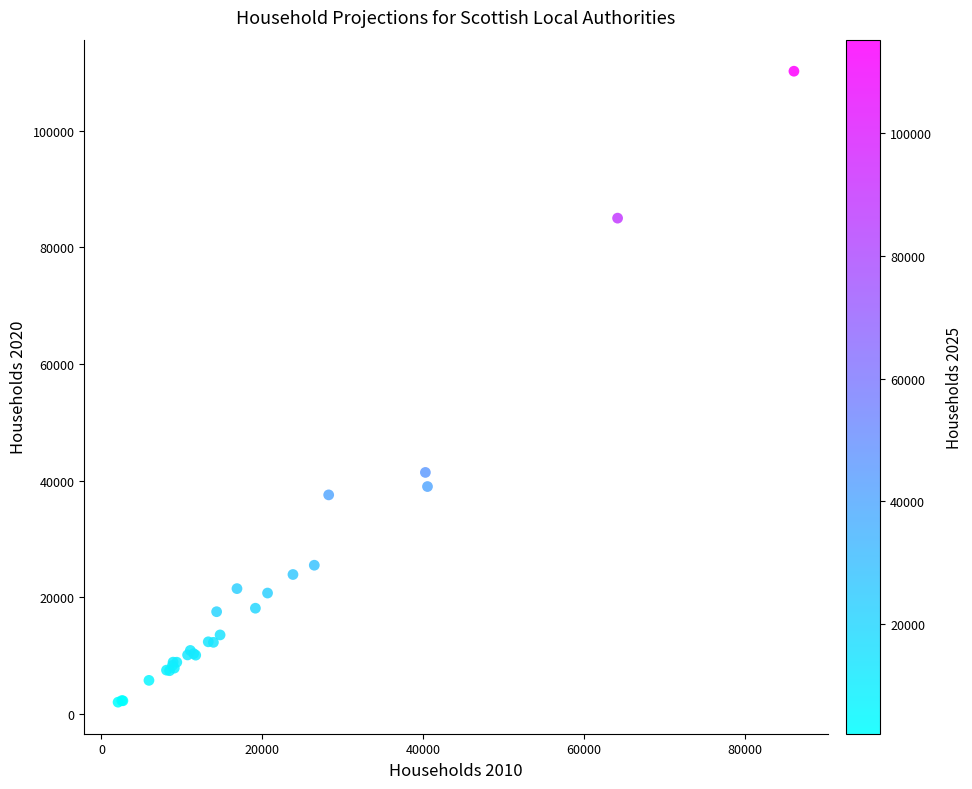

What Y value in the scatter plot is closest to 56130?

41430